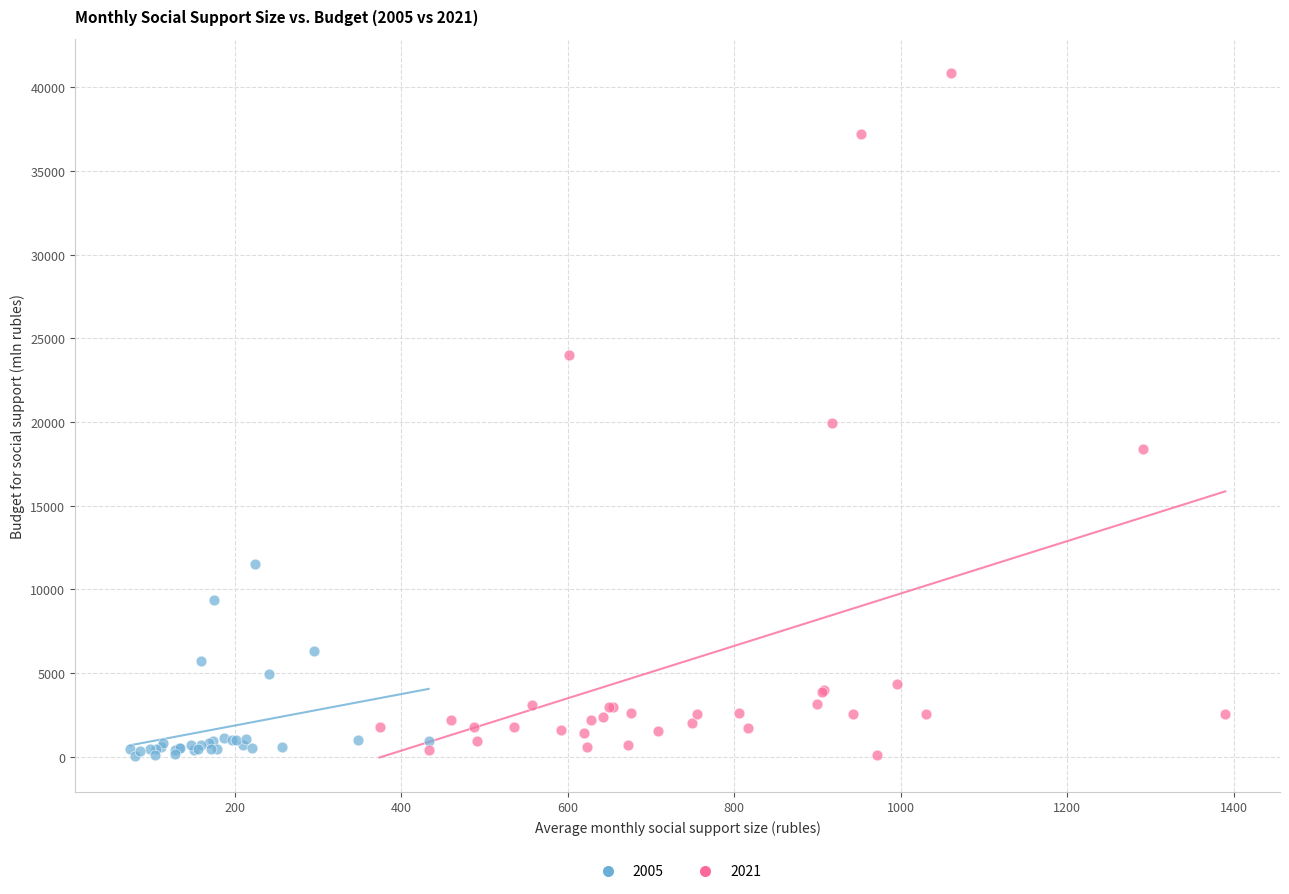

Which series reaches the maximum Y coordinate?

2021